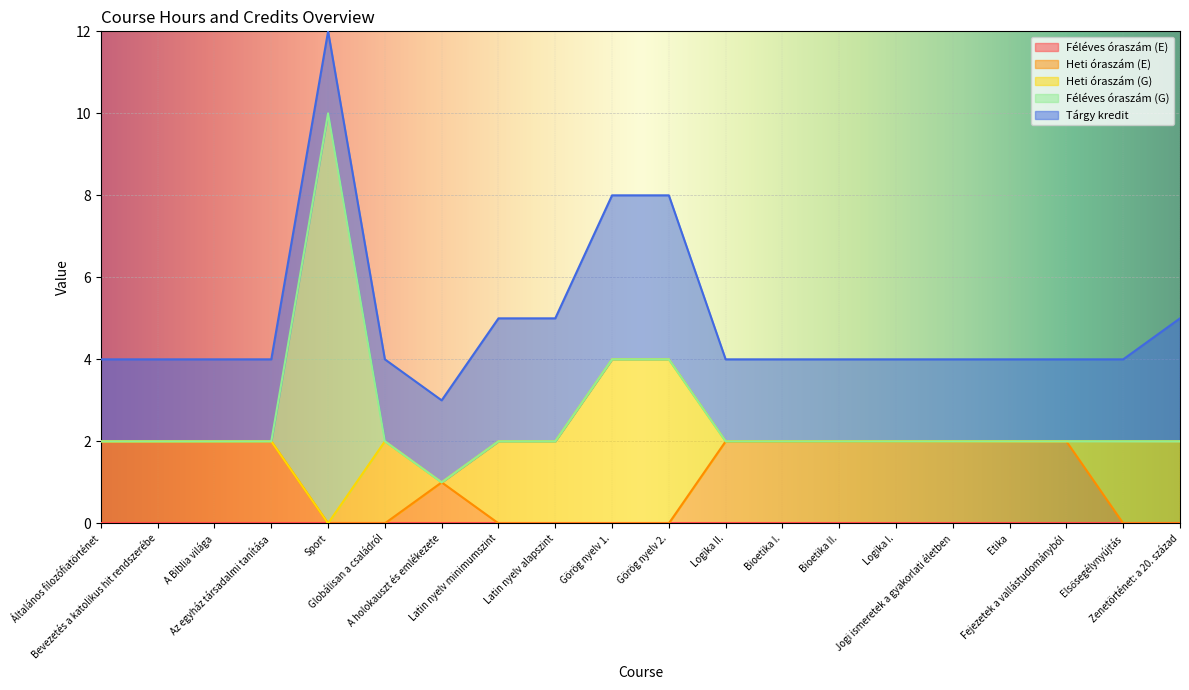

What is the label of the 18th point from the left?

Fejezetek a vallástudományból